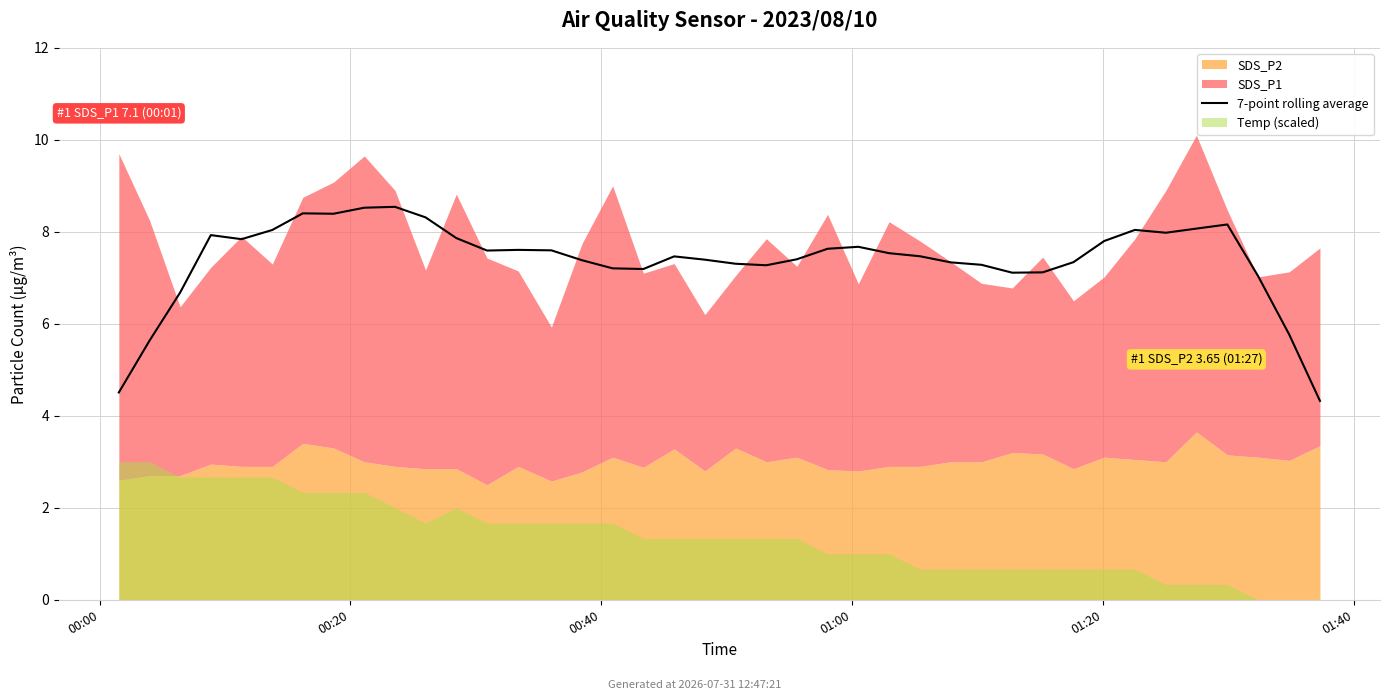

Which has a higher value, 30 or 31?

31